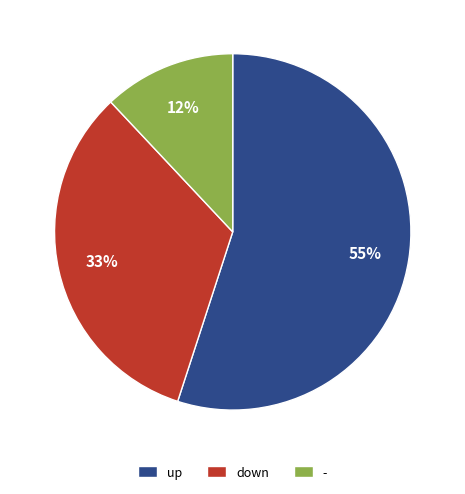

How many segments does this pie chart have?

3